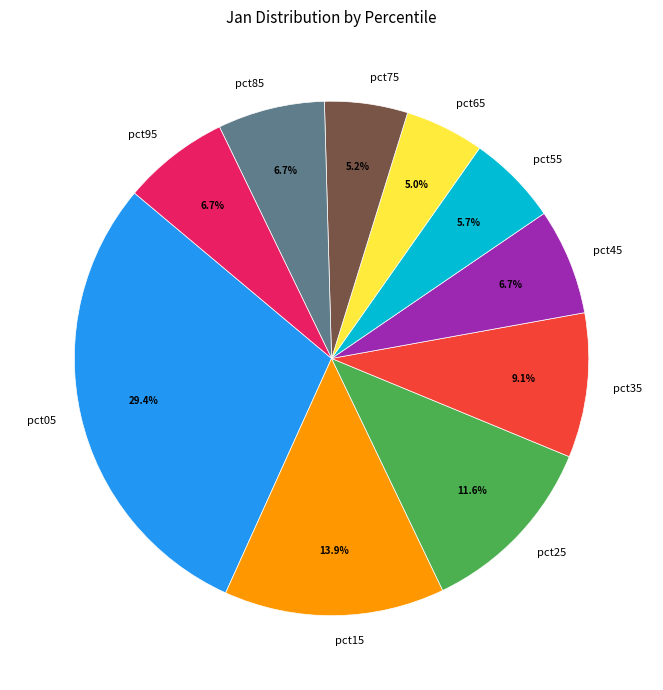

Is there any slice that represents more than half of the pie?

No